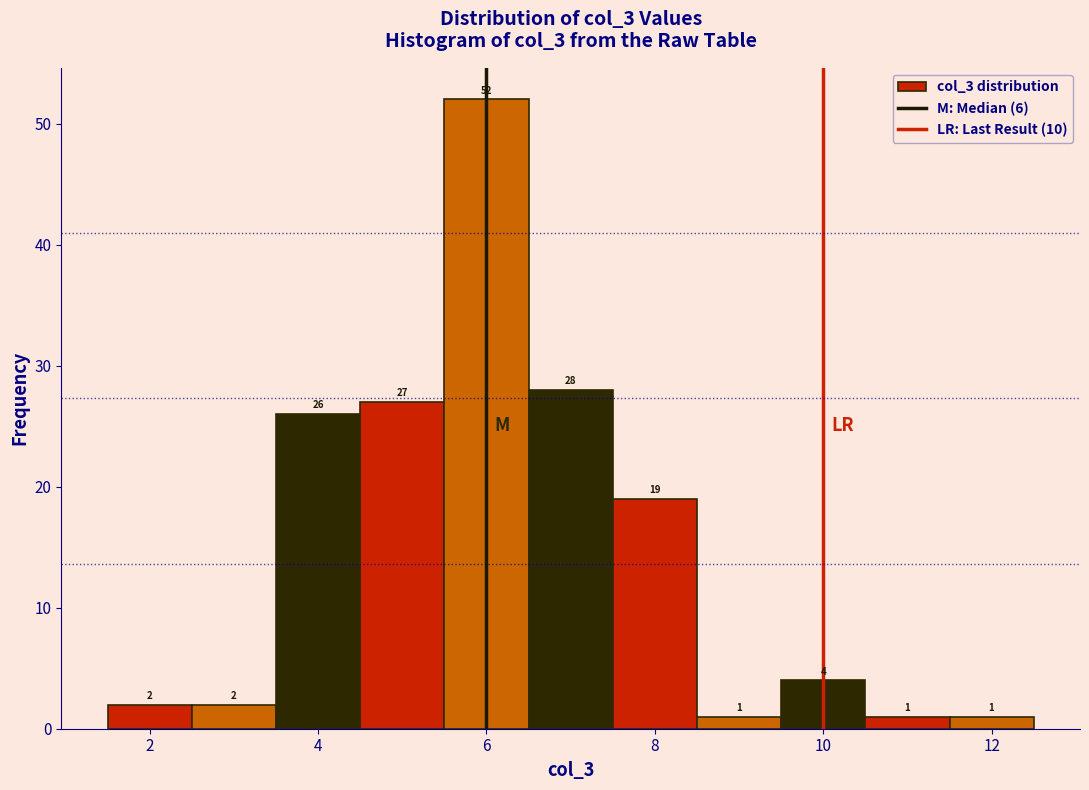

Reading left to right, transcribe this chart: for each bar, give the range it covers on the x-axis and its height. The bar edges are not printed on the chart, so give them approximately, as read against the axis.

1.5 to 2.5: 2
2.5 to 3.5: 2
3.5 to 4.5: 26
4.5 to 5.5: 27
5.5 to 6.5: 52
6.5 to 7.5: 28
7.5 to 8.5: 19
8.5 to 9.5: 1
9.5 to 10.5: 4
10.5 to 11.5: 1
11.5 to 12.5: 1